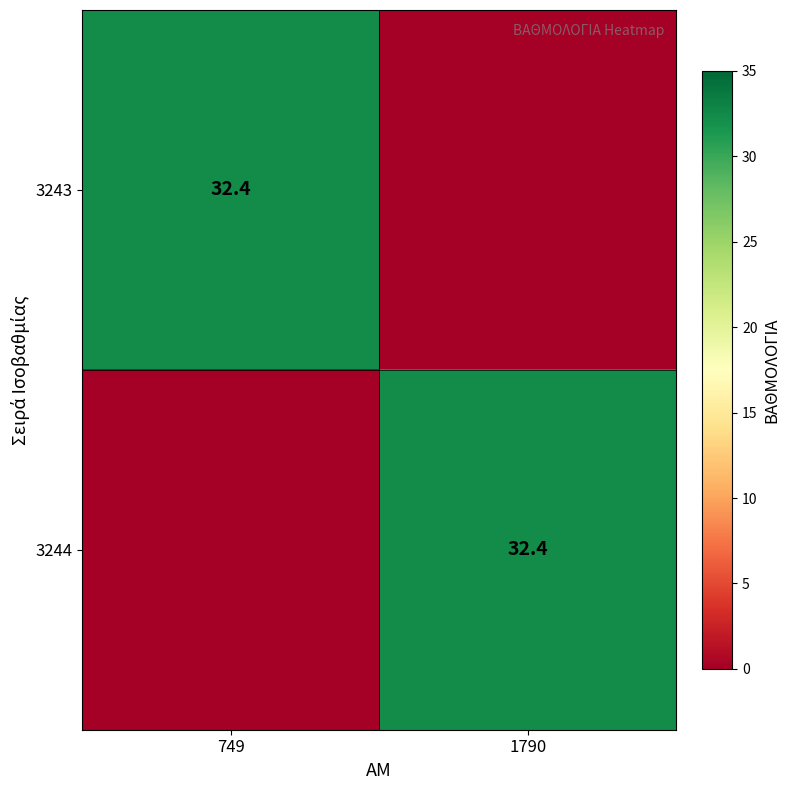

The value of 3243 at 749 is 32.4. True or false?

True